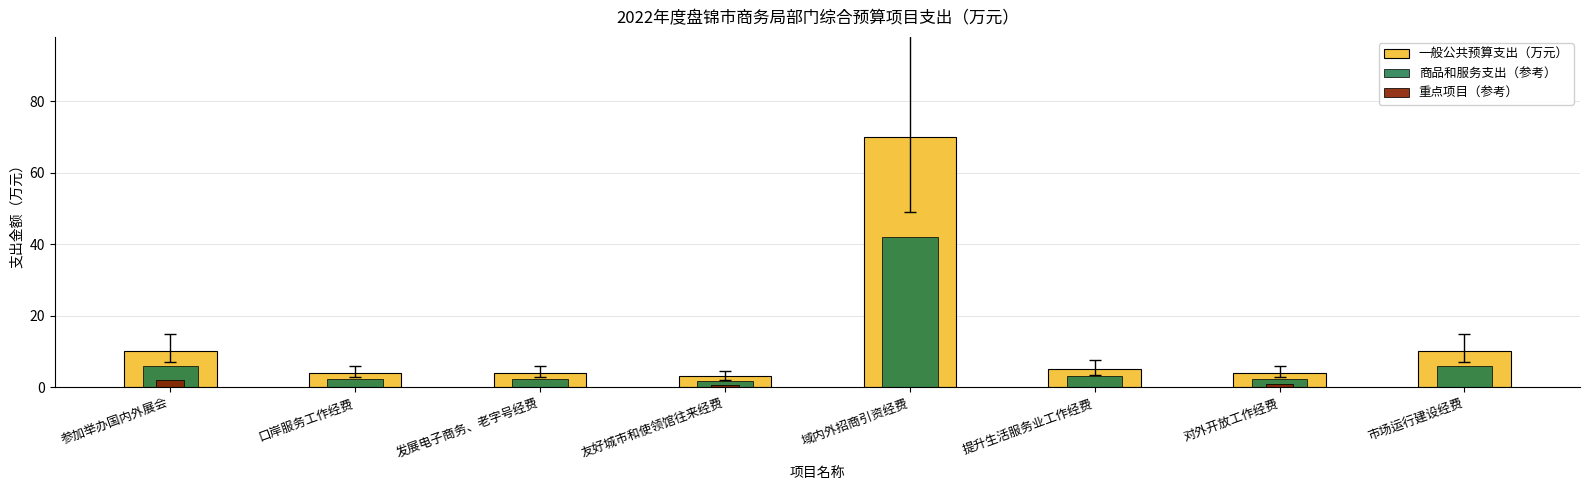

Which series has the largest total across all categories?

一般公共预算支出（万元）